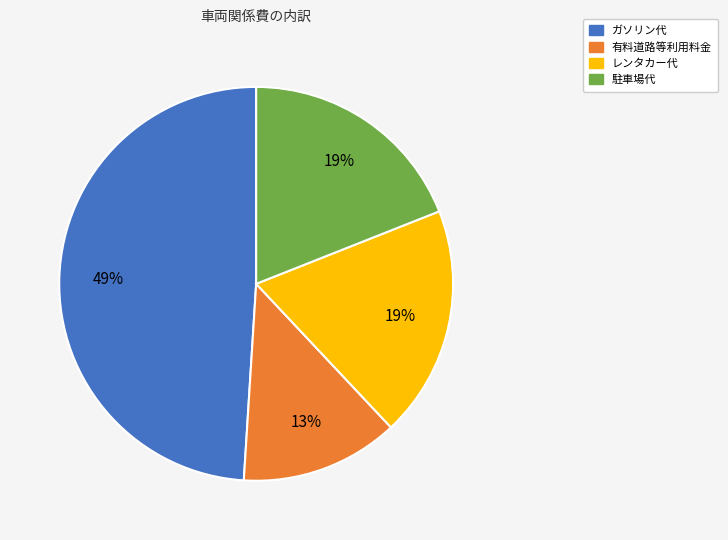

Do ガソリン代 and レンタカー代 together represent more than half of the pie?

Yes